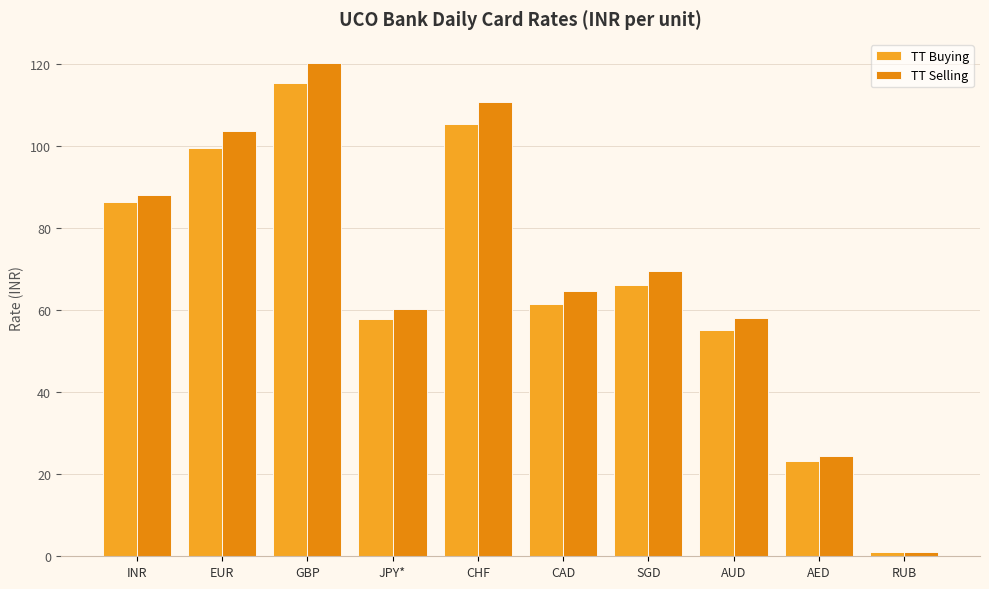

Rank the series by their average value, from highest to lowest.

TT Selling, TT Buying